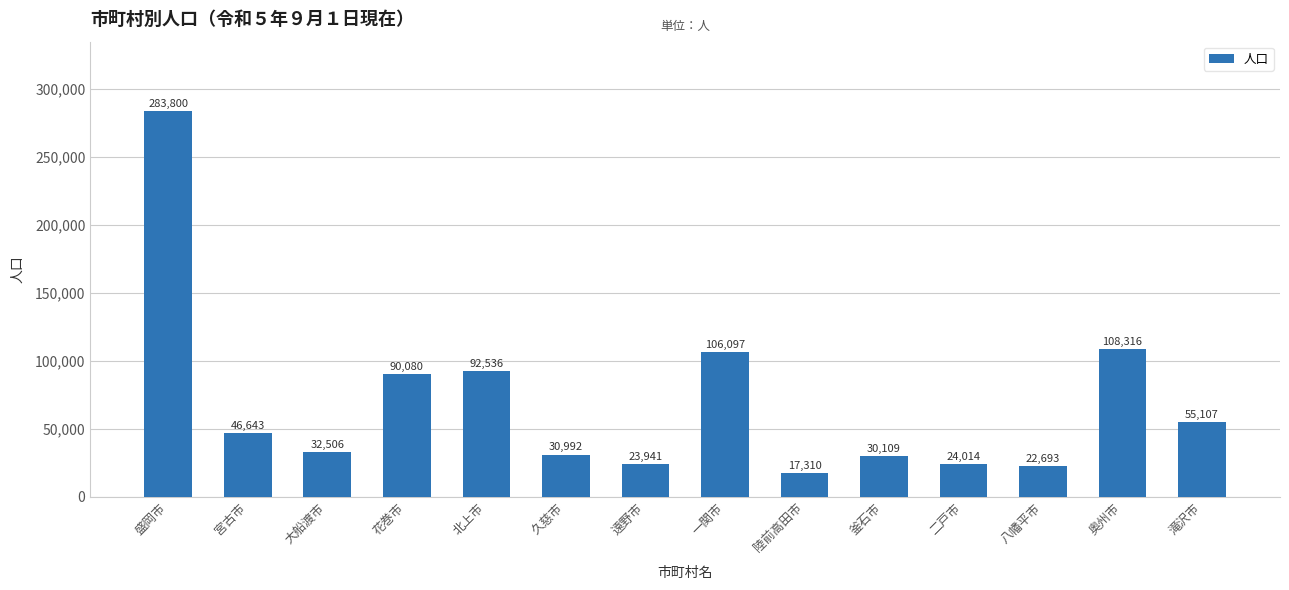

List the labels in order of value, smallest first.

陸前高田市, 八幡平市, 遠野市, 二戸市, 釜石市, 久慈市, 大船渡市, 宮古市, 滝沢市, 花巻市, 北上市, 一関市, 奥州市, 盛岡市